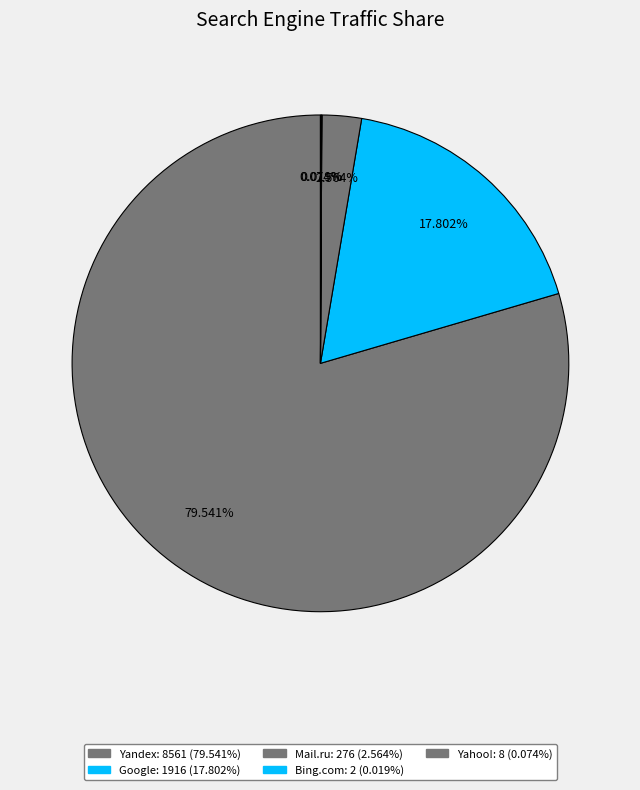

To the nearest percent, what is the difference between the largest and smallest slice percentages?

80%